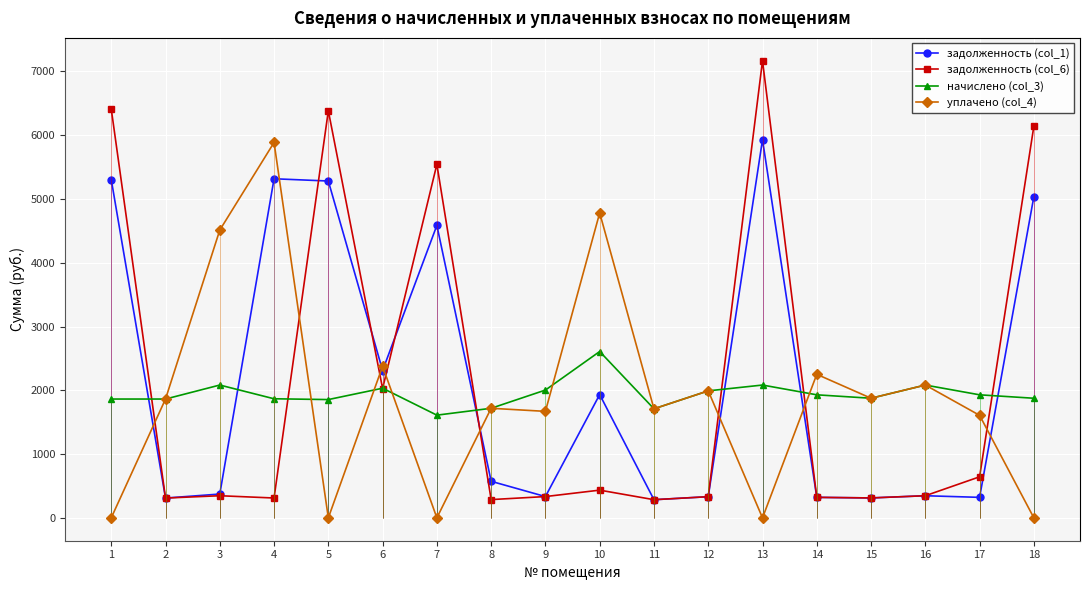

List the labels in order of начислено (col_3) value, smallest first.

7, 11, 8, 5, 1, 2, 4, 15, 18, 14, 17, 12, 9, 6, 3, 13, 16, 10